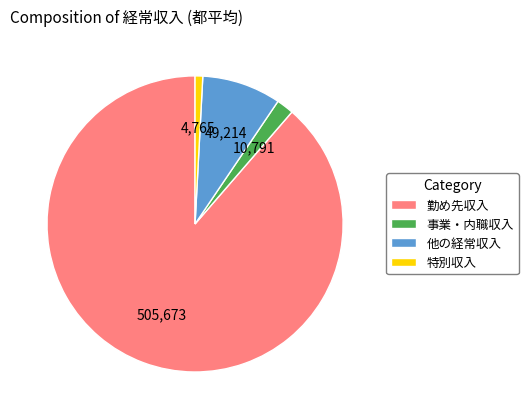

Which category has the biggest portion of the pie?

勤め先収入